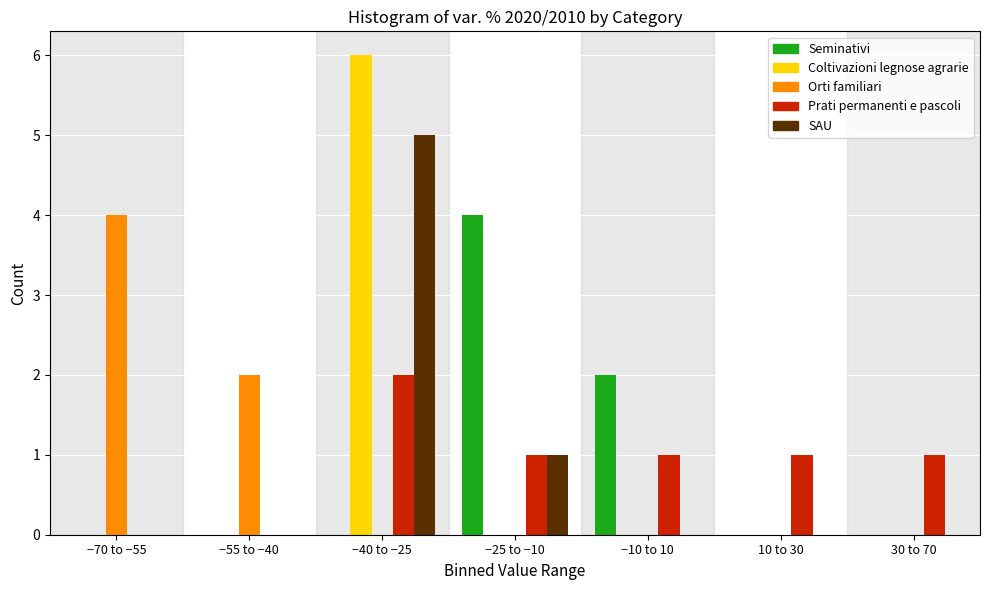

Is it true that Seminativi equals 4 at −25 to −10?

True